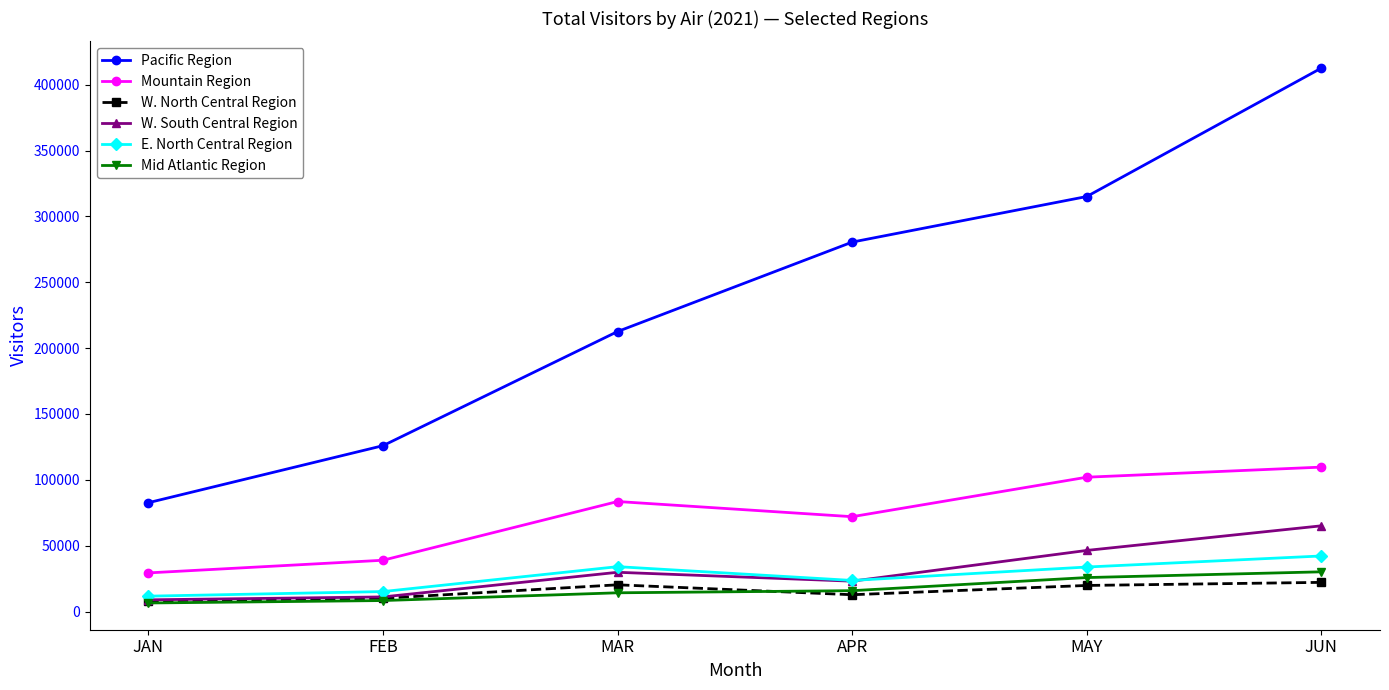

True or false: E. North Central Region and Pacific Region cross at least once.

False